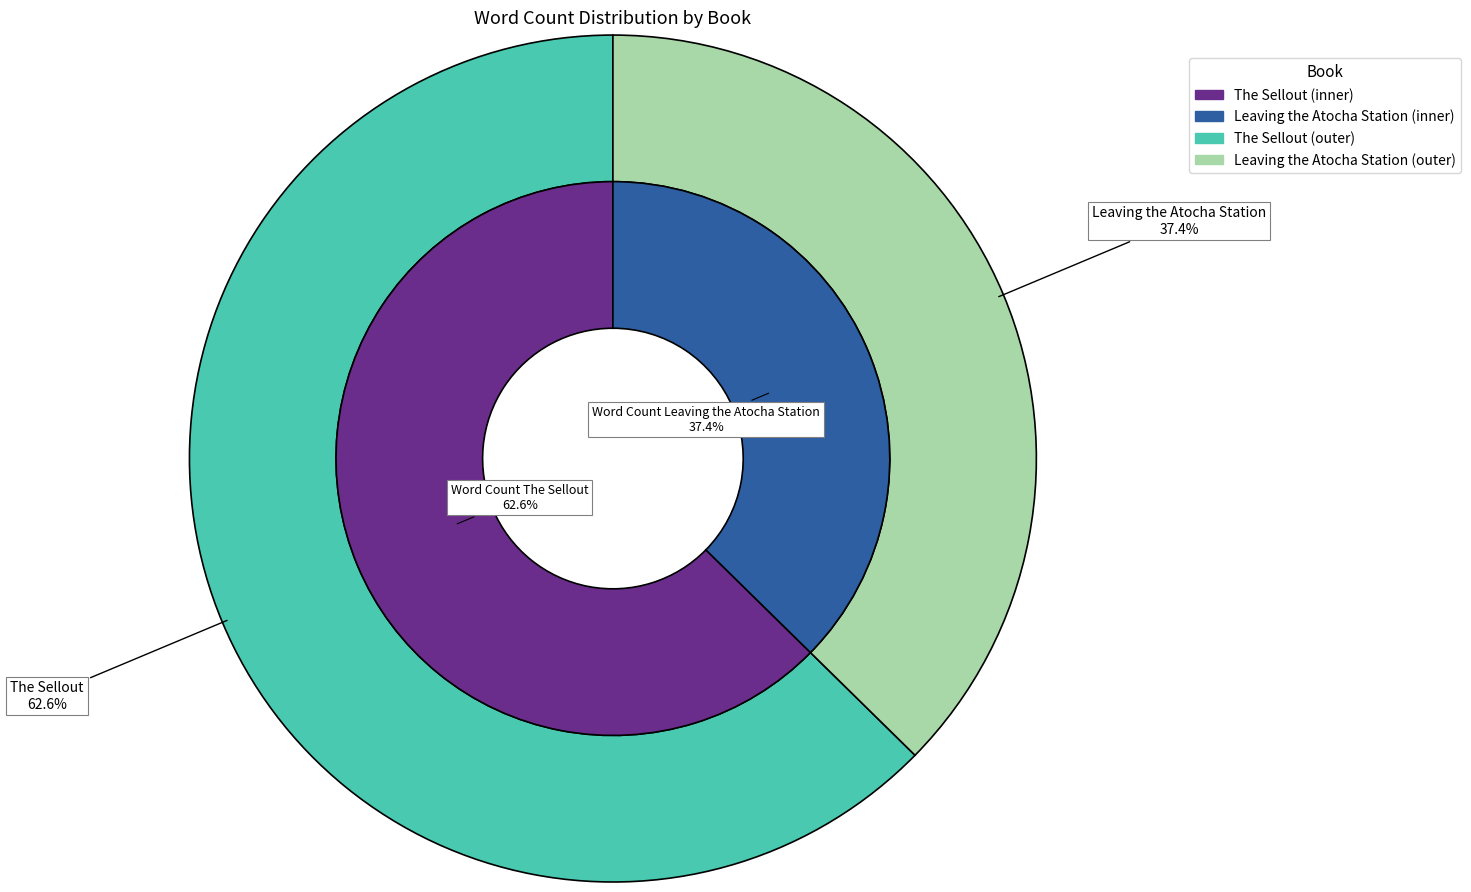

Is it true that The Sellout is 63% of the pie?

True